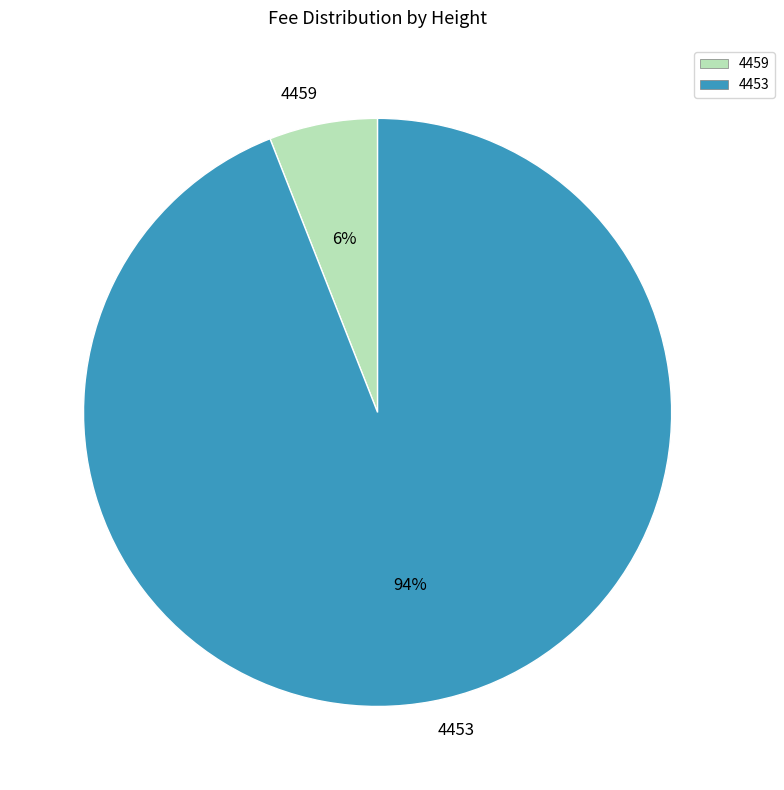

Do 4459 and 4453 together represent more than half of the pie?

Yes